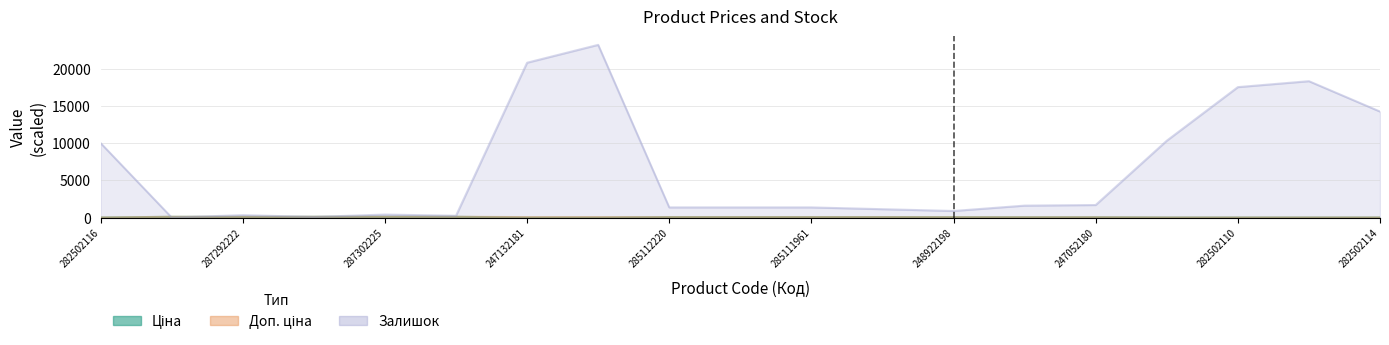

What is the difference between the Ціна values at 285112220 and 247052181?

17.8